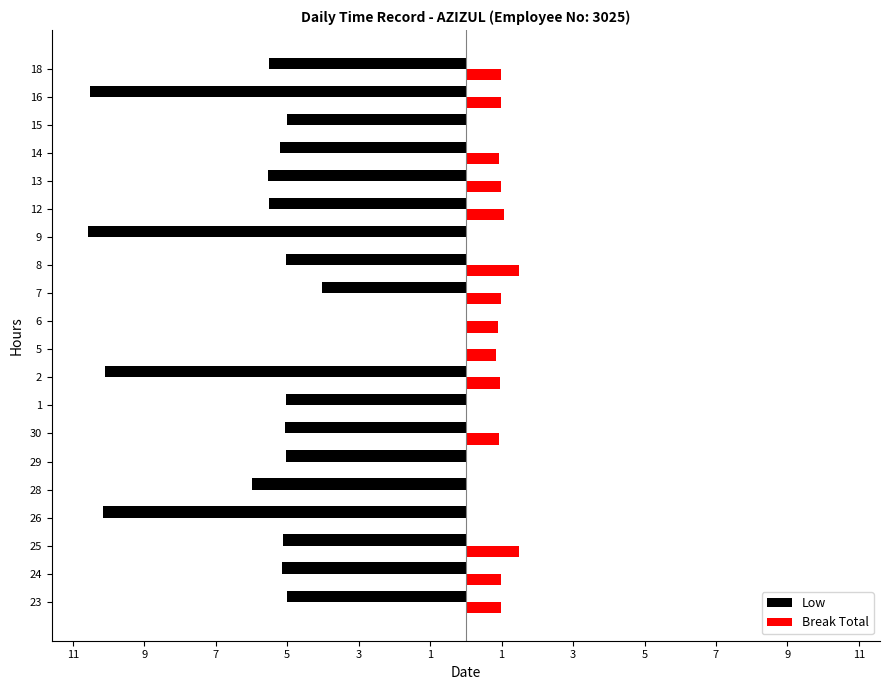

The value of Low at 9 is -1.5. True or false?

False